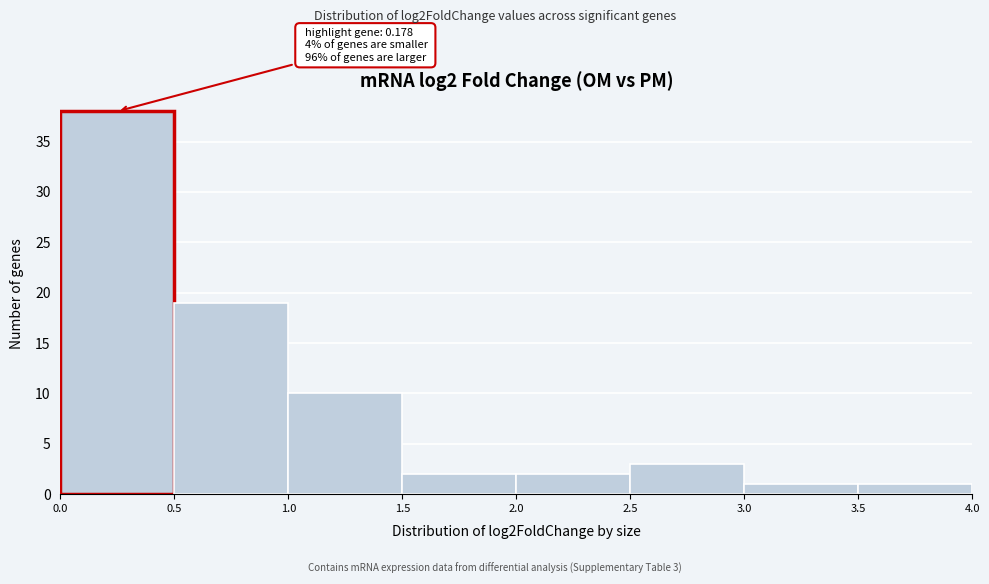

Which range on the x-axis has the tallest bar?

0.0 to 0.5